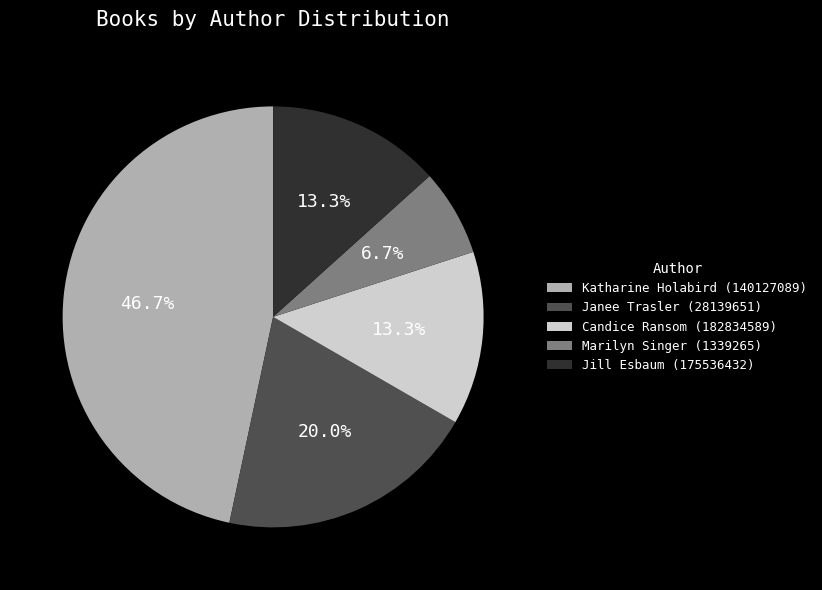

To the nearest percent, what percentage of the pie is Marilyn Singer (1339265)?

7%